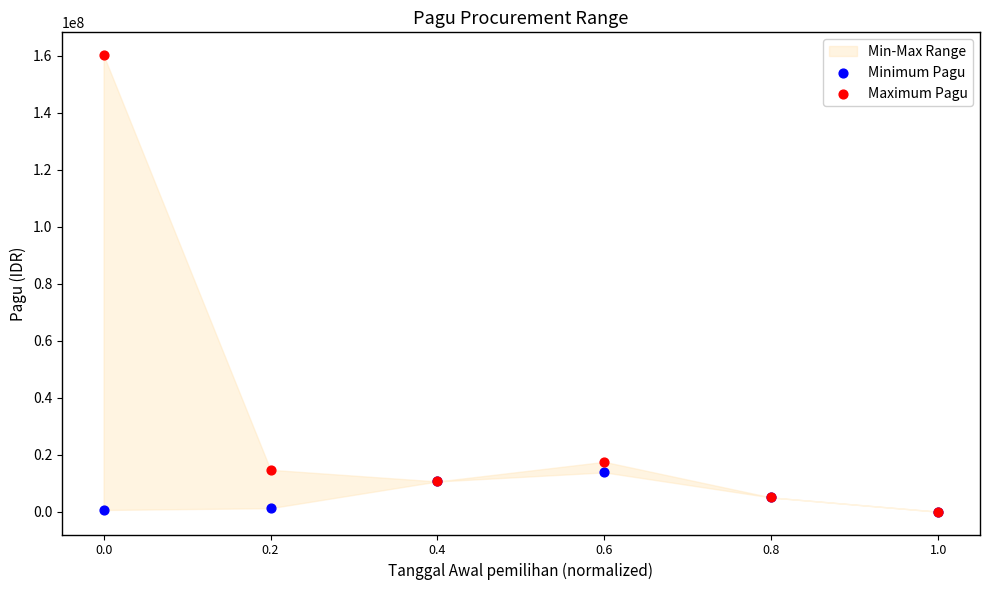

Across all series, what Y value is closest to 80089150?

17500000